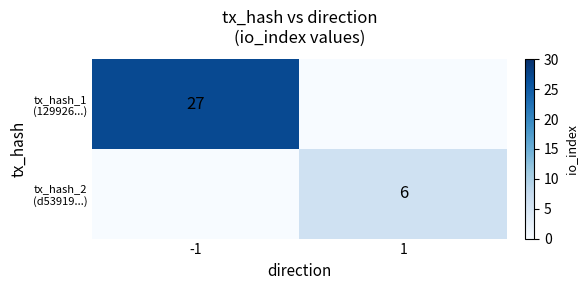

At how many categories does at least one series exceed 6?

1